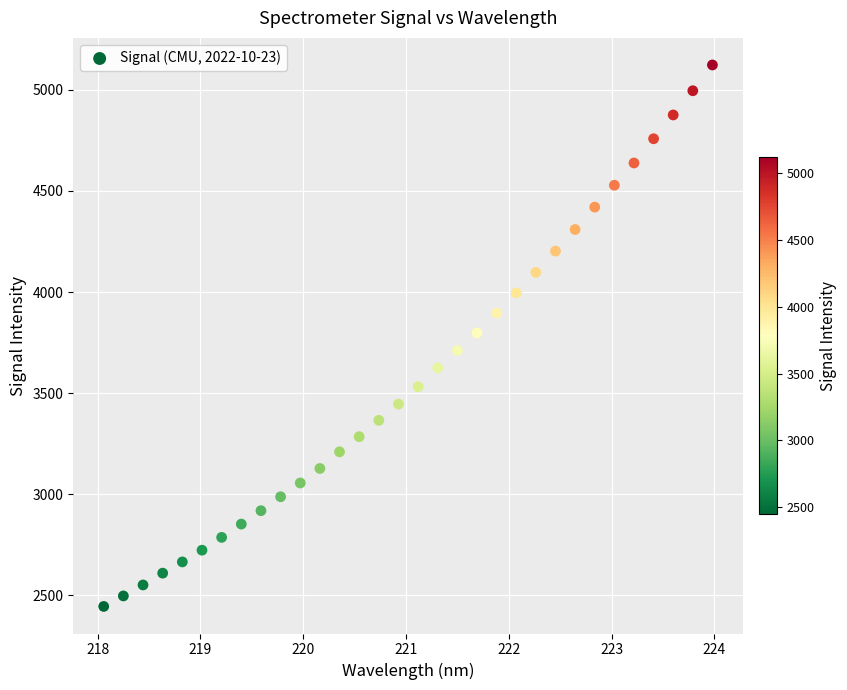

What is the range of X values (max minus min)?

5.9